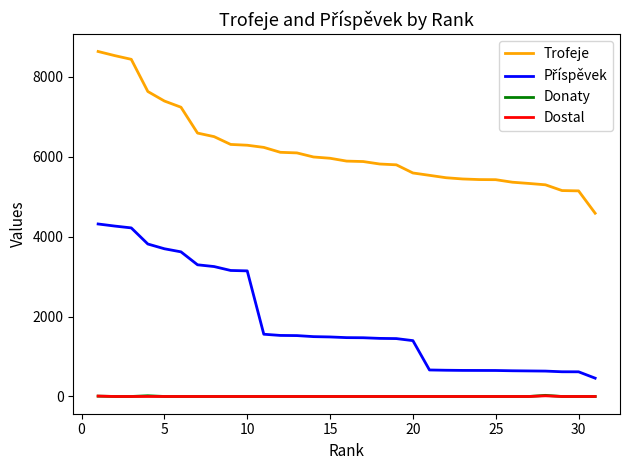

True or false: Donaty and Trofeje cross at least once.

False